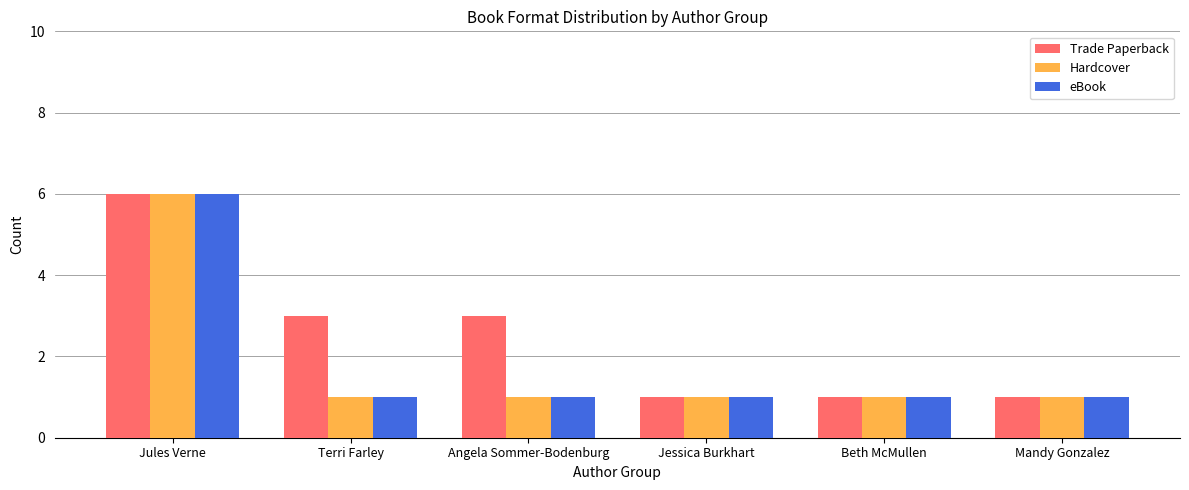

Are the bars horizontal?

No